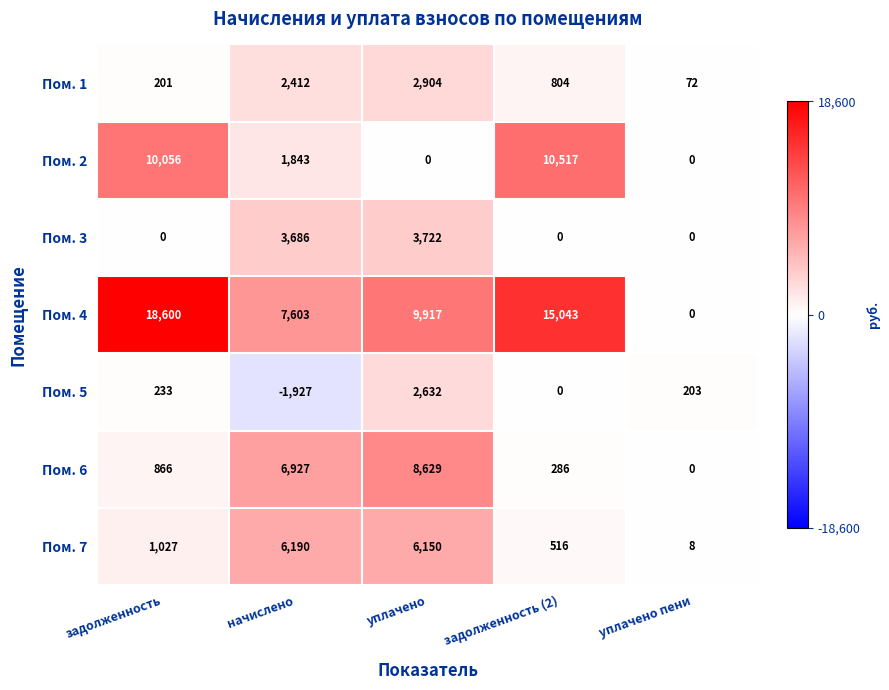

What is the difference between the maximum and minimum values in the Пом. 6 series?

8629